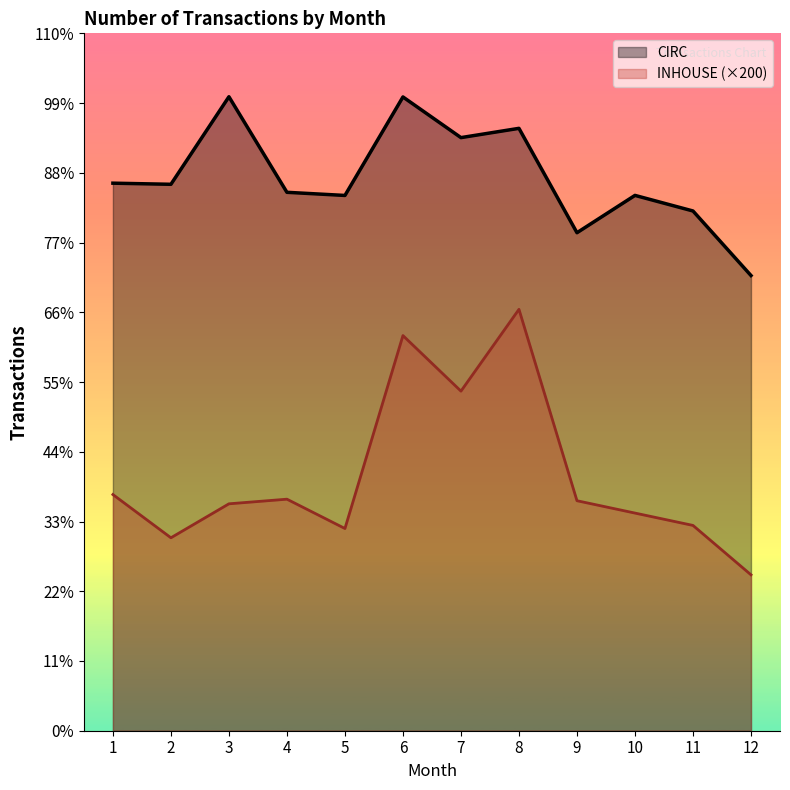

What is the total value across all series at 7?

120847